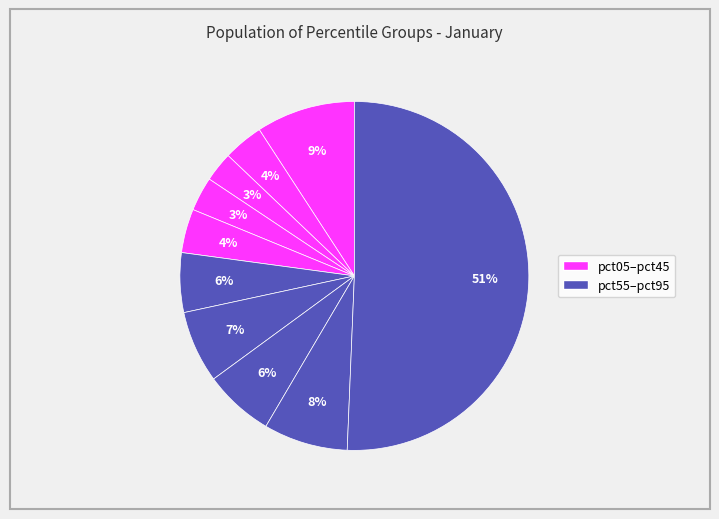

How many slices are in this pie chart?

10